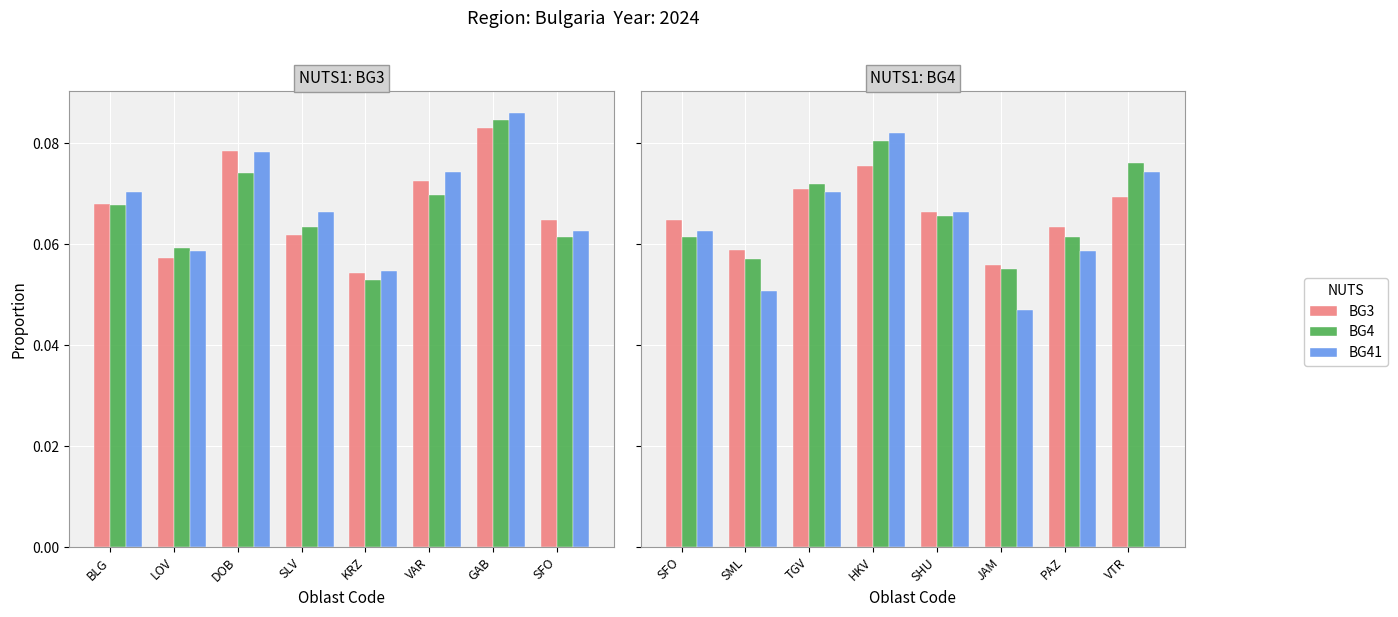

What is the value of the BG41 bar at the 7th from the left?

0.1